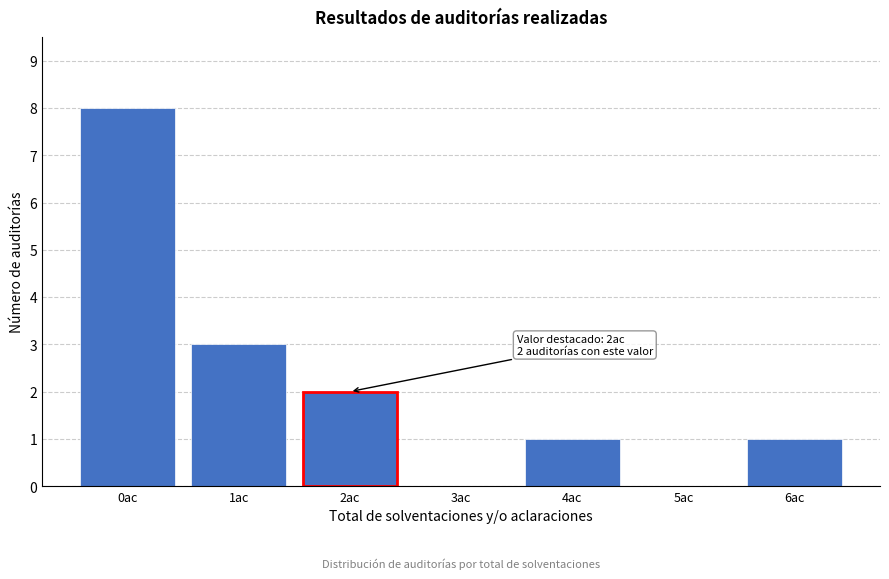

Reading left to right, extract all data points from this chart.

0ac=8	1ac=3	2ac=2	3ac=0	4ac=1	5ac=0	6ac=1